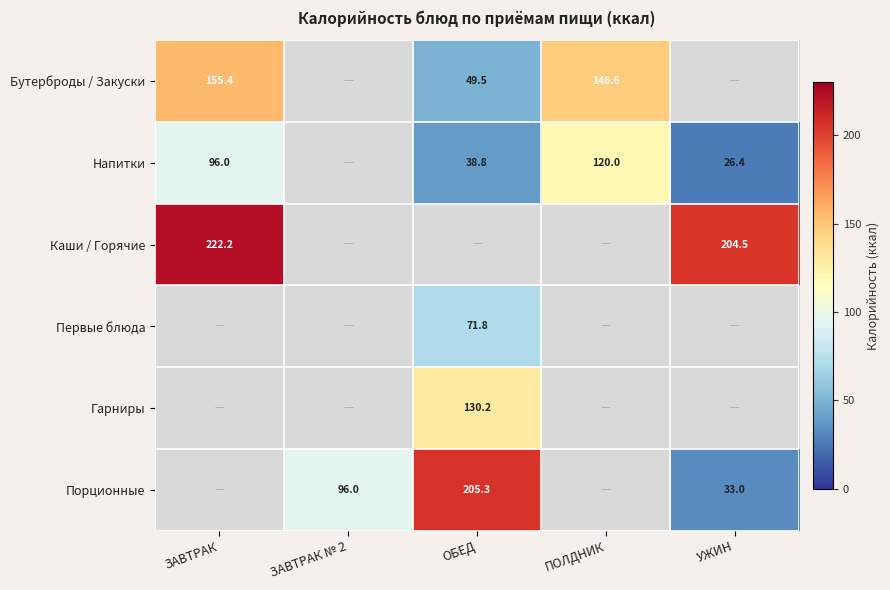

Which label corresponds to the largest value in the chart?

ЗАВТРАК